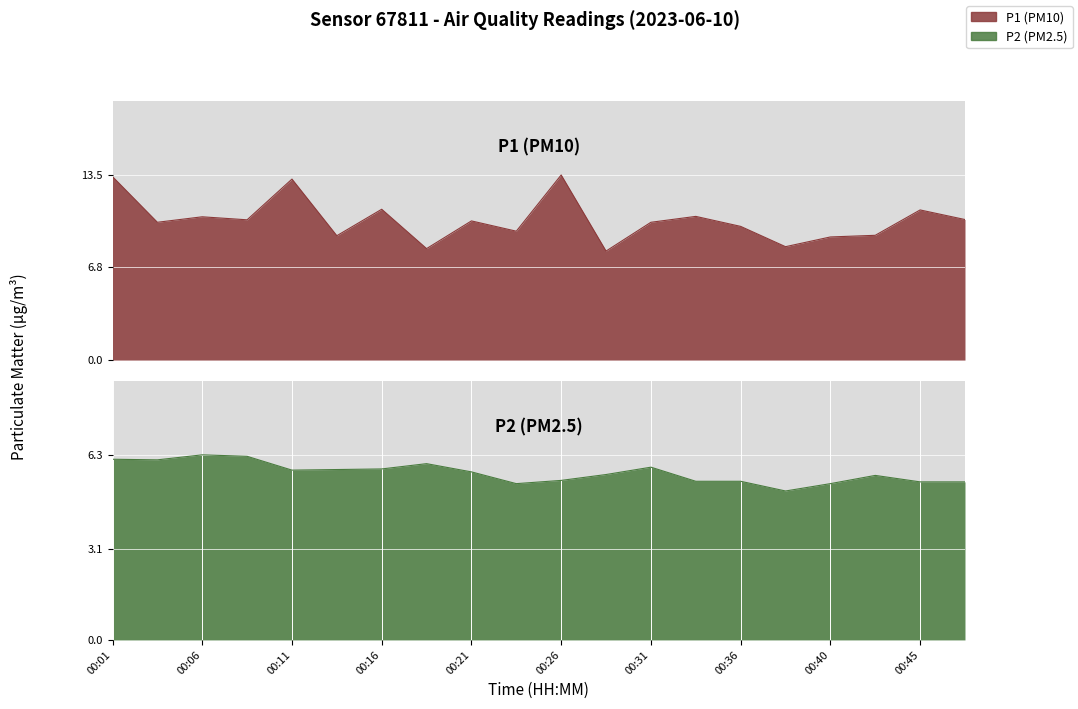

Is the value of P1 at 00:31 greater than the value of P2 at 00:06?

Yes